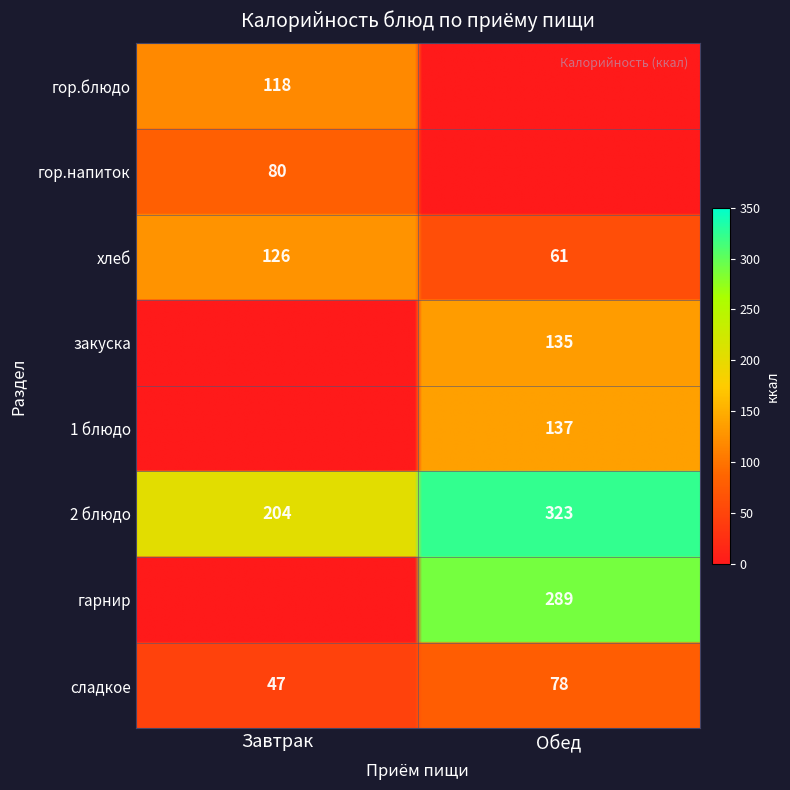

Reading left to right, extract all data points from this chart.

Завтрак: 118	80	126	0	0	204	0	47
Обед: 0	0	61	135	137	323	289	78